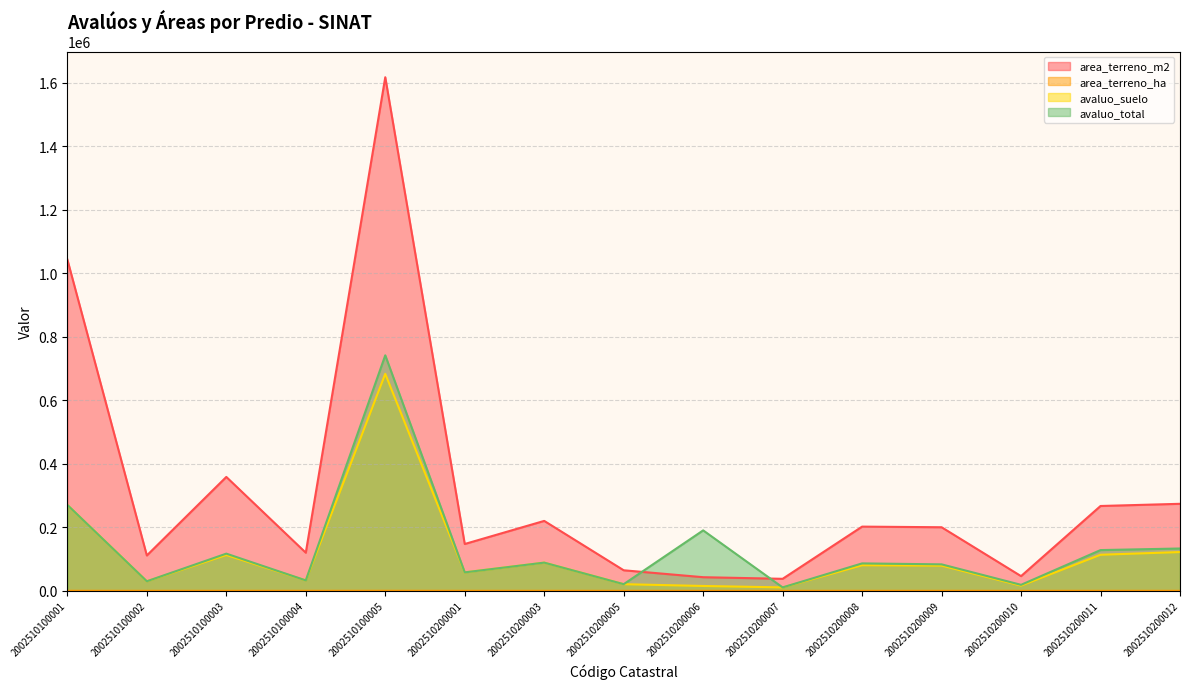

Is the value of avaluo_total at 2002510100005 greater than the value of area_terreno_m2 at 2002510200006?

Yes